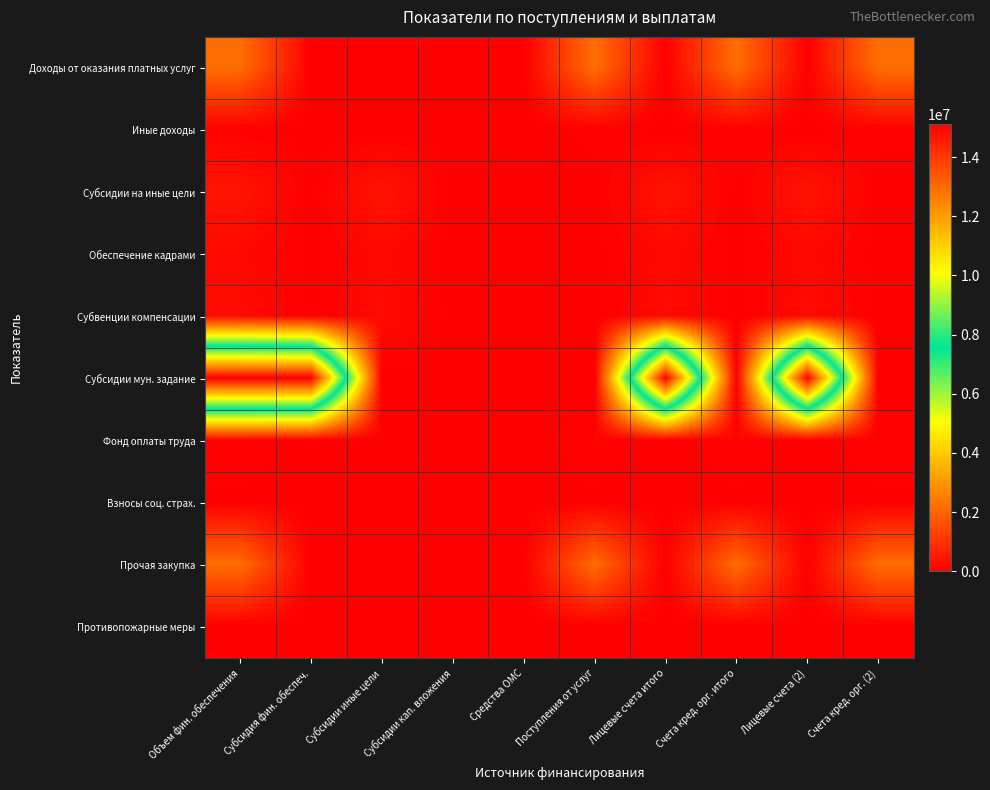

What is the maximum value shown in the chart?

15119878